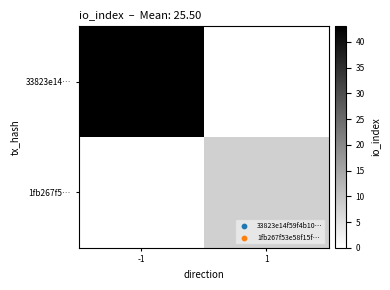

Reading left to right, transcribe all the data shown in this chart.

33823e14…: -1=43	1=0
1fb267f5…: -1=0	1=8